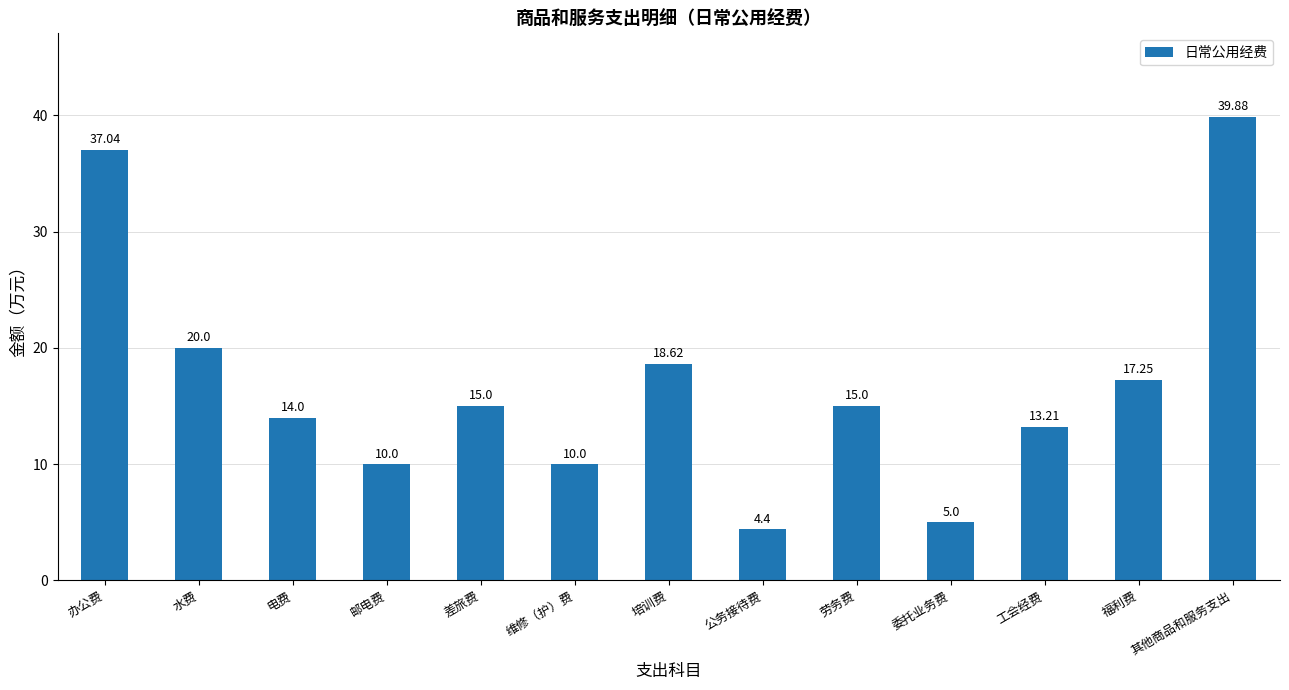

What is the value of the 10th bar from the left?

5.0